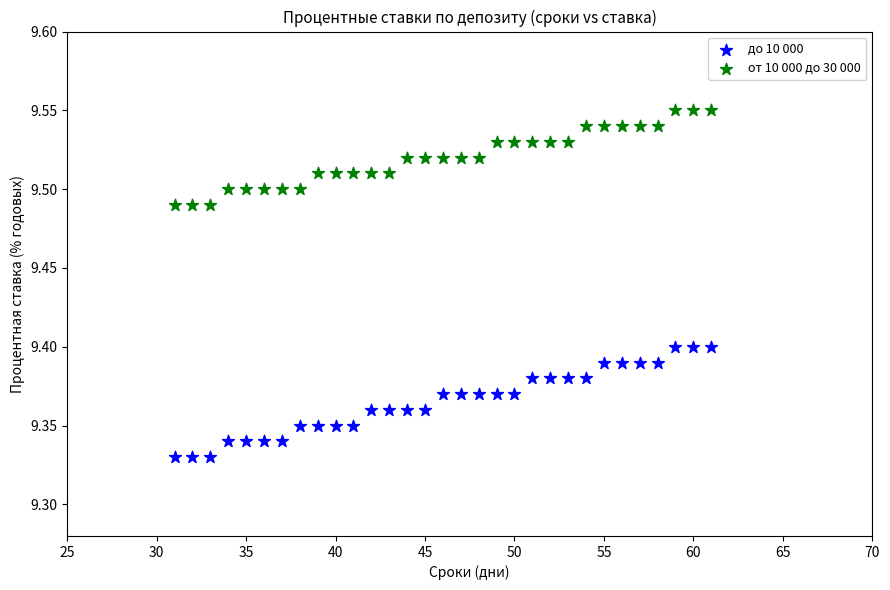

Across all data points, what is the range of X values (max minus min)?

30.0